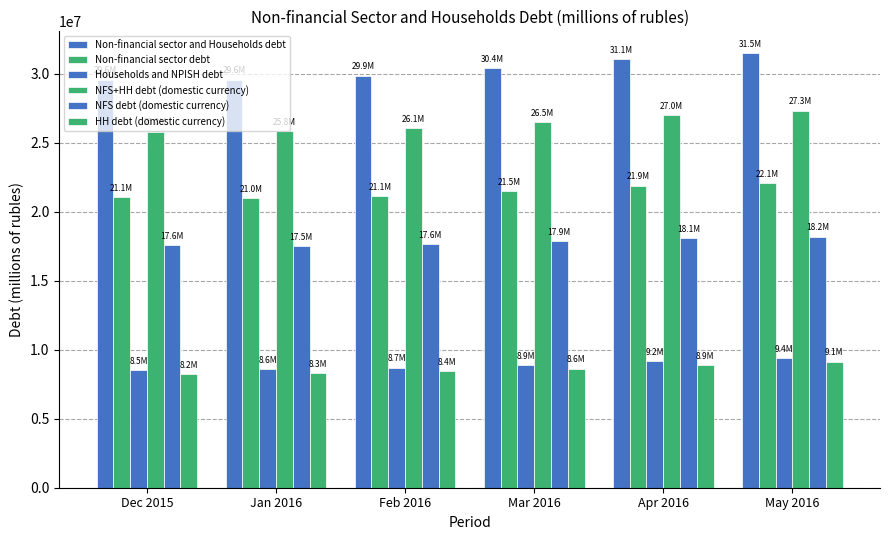

Is it true that Households and NPISH debt equals 9173786 at Apr 2016?

True